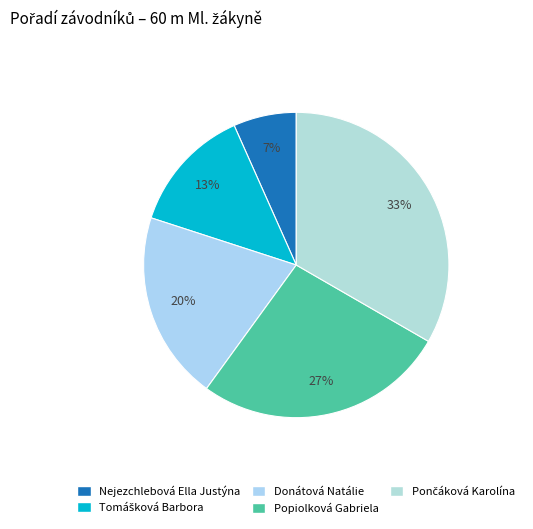

Count the number of slices in the pie.

5